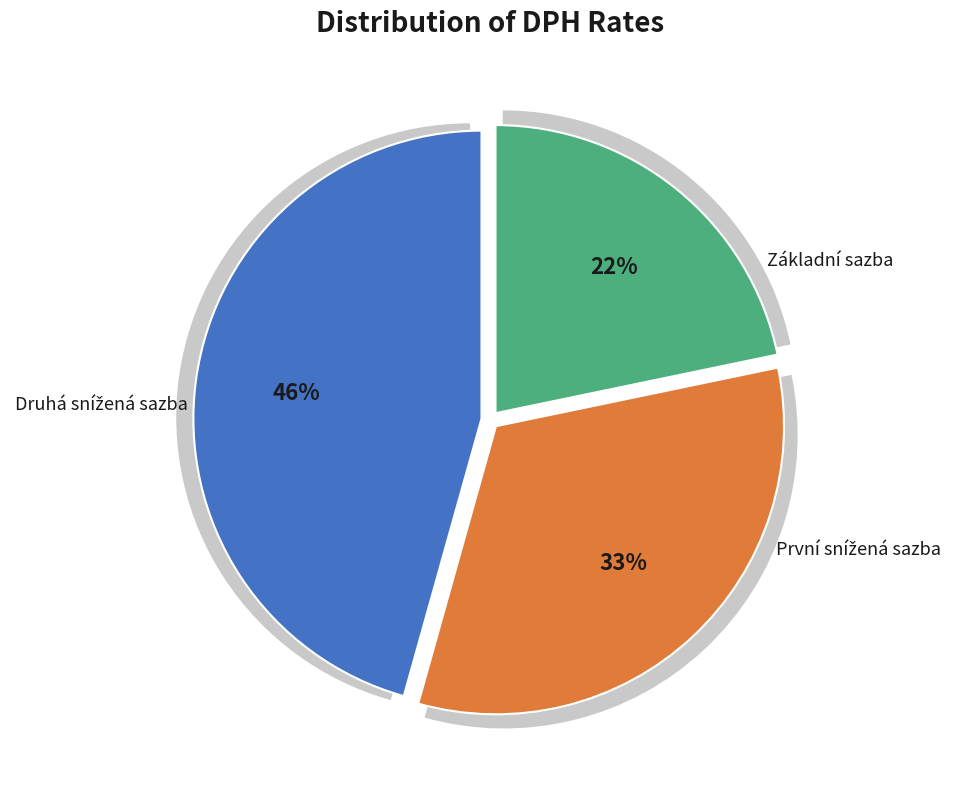

Is it true that První snížená sazba is 33% of the pie?

True